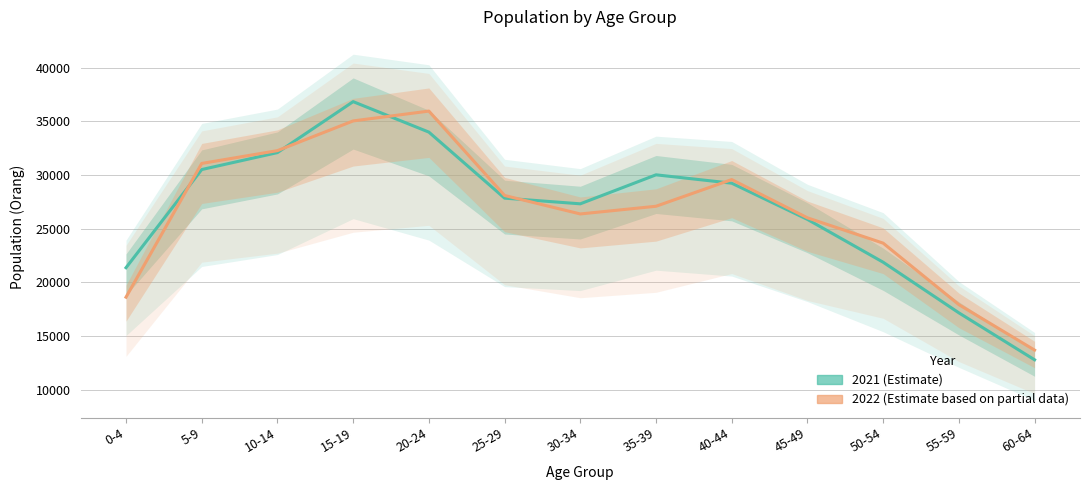

What is the difference between the 2021 (Estimate) values at 5-9 and 40-44?

1271